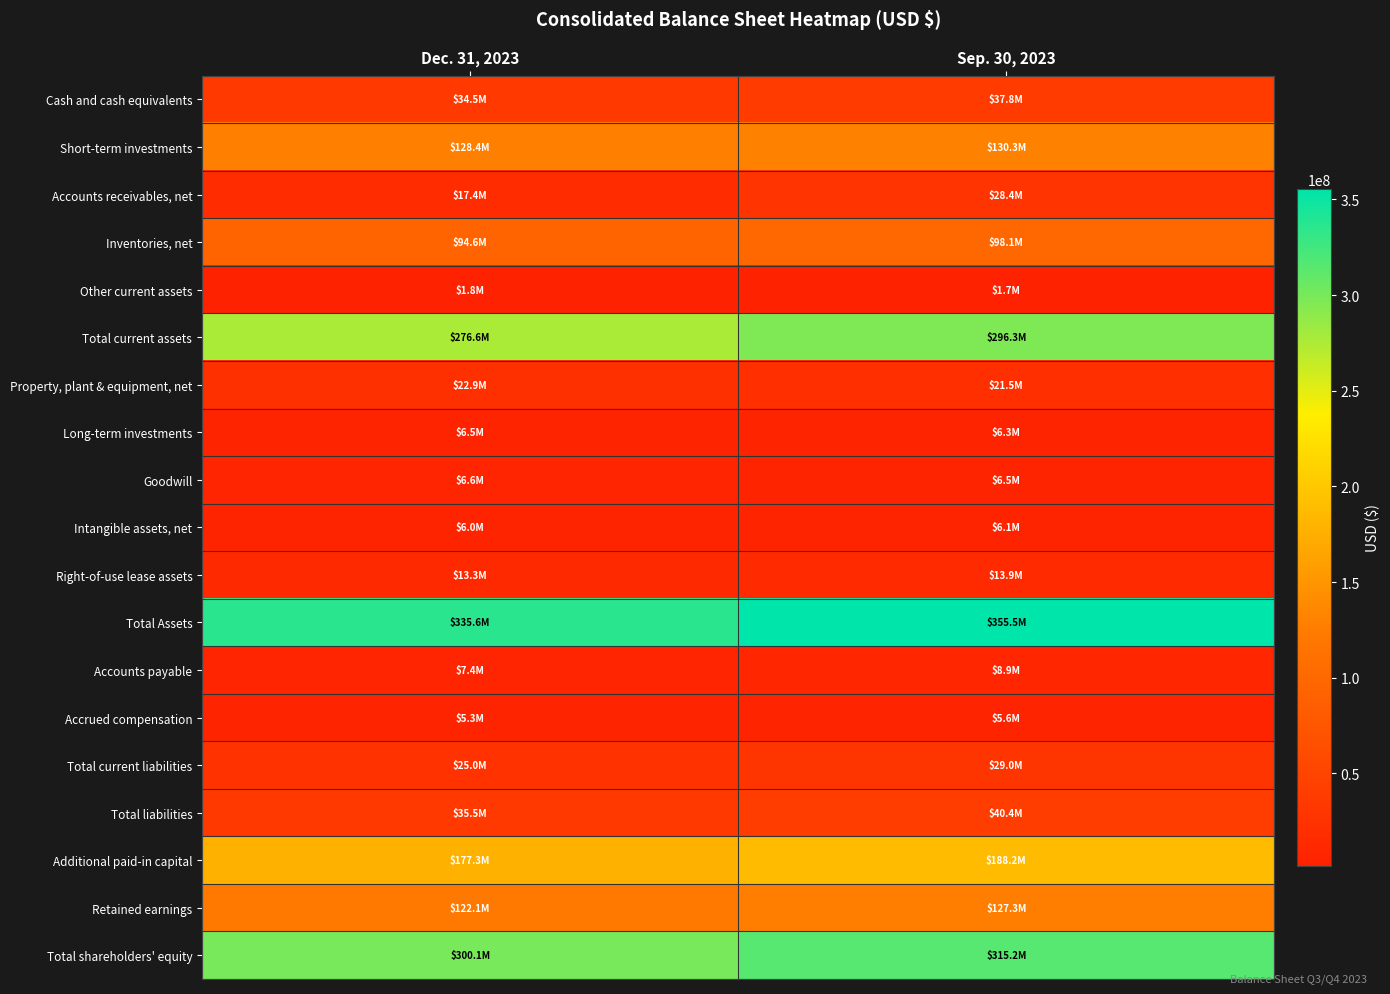

List the series in order of their peak value, lowest first.

Other current assets, Accrued compensation, Intangible assets, net, Long-term investments, Goodwill, Accounts payable, Right-of-use lease assets, Property, plant & equipment, net, Accounts receivables, net, Total current liabilities, Cash and cash equivalents, Total liabilities, Inventories, net, Retained earnings, Short-term investments, Additional paid-in capital, Total current assets, Total shareholders' equity, Total Assets